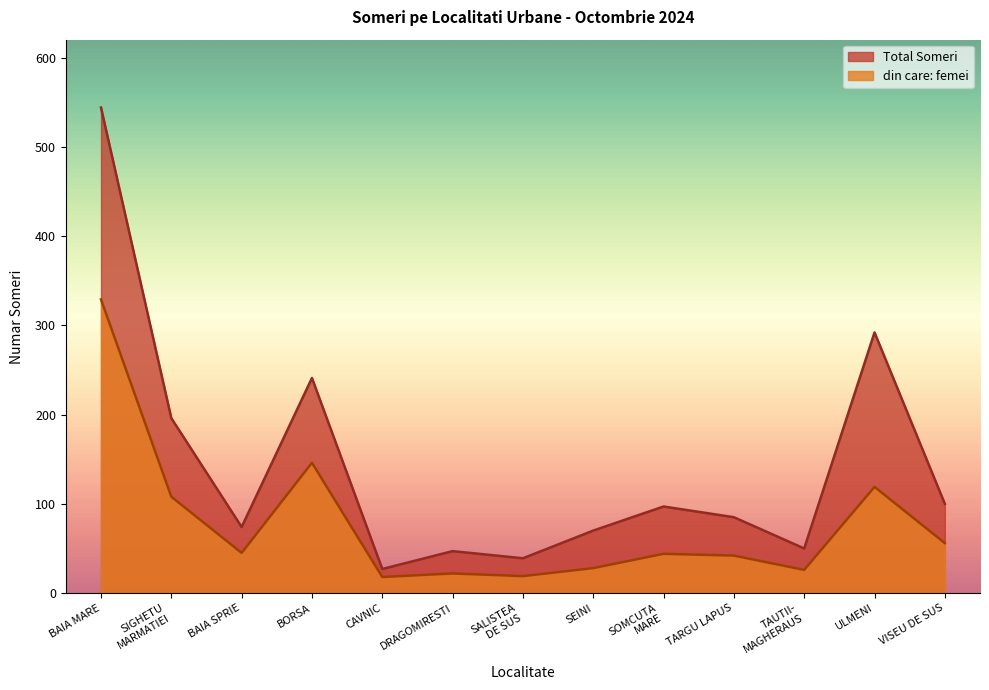

Reading left to right, extract all data points from this chart.

Total Someri: 544	196	74	241	27	47	39	70	97	85	50	292	100
din care: femei: 329	108	45	146	18	22	19	28	44	42	26	119	56